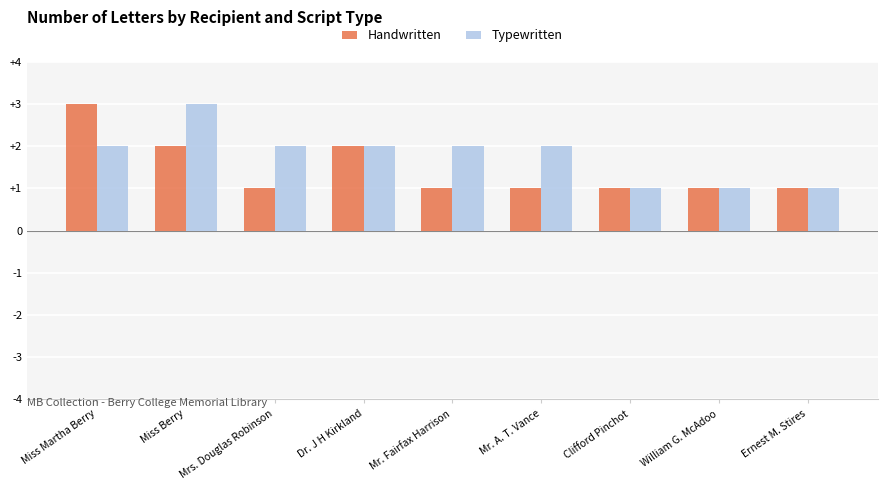

How many values in the Typewritten series are below 2?

3